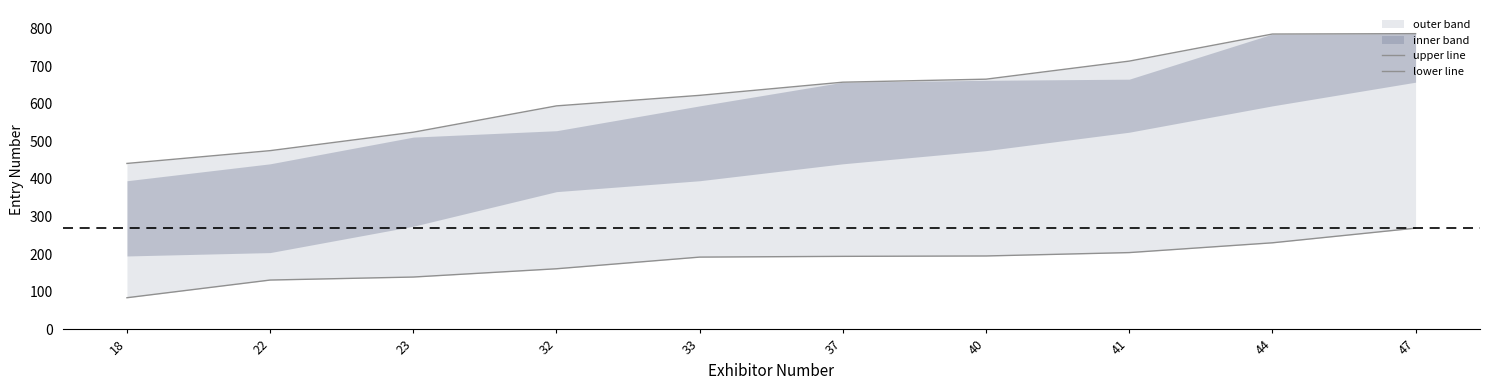

Does the chart display data point markers on the line(s)?

No